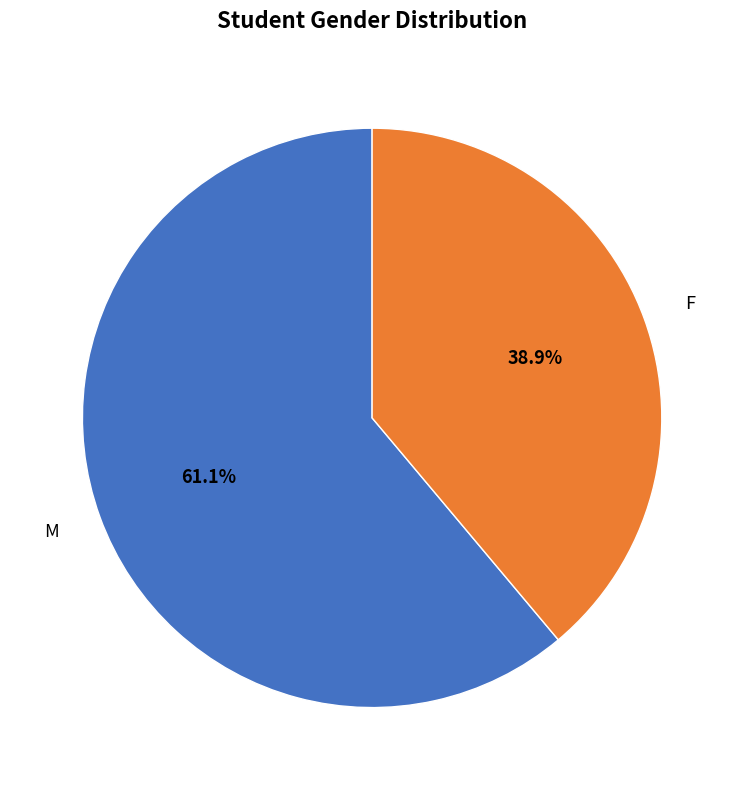

What is the total percentage of F and M?

100.0%